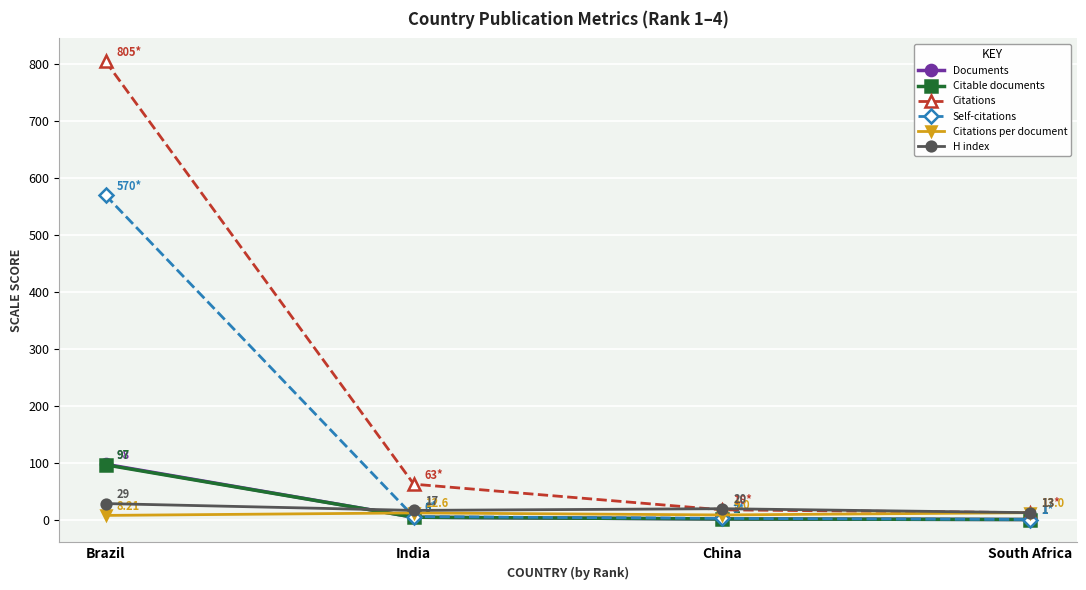

Reading left to right, what are all the values shown in this chart?

Documents: 98.0	5.0	2.0	1.0
Citable documents: 97.0	5.0	2.0	1.0
Citations: 805.0	63.0	18.0	13.0
Self-citations: 570.0	6.0	3.0	1.0
Citations per document: 8.2	12.6	9.0	13.0
H index: 29.0	17.0	20.0	13.0